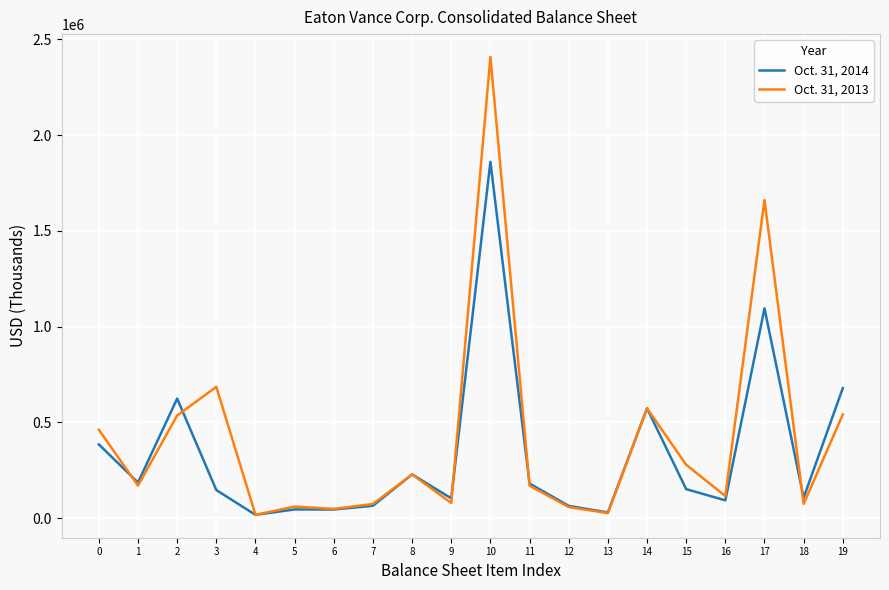

What is the sum of the Oct. 31, 2014 values at 19 and 5?

725160